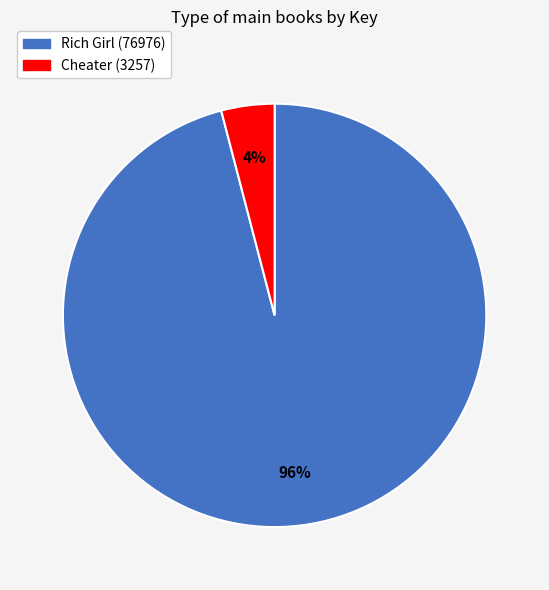

To the nearest percent, what portion does Cheater (3257) represent?

4%